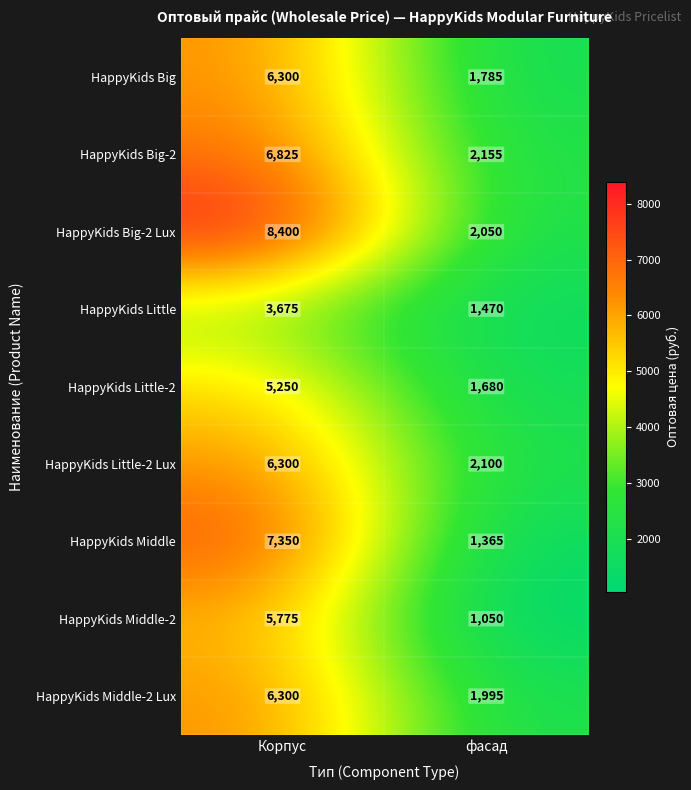

Reading left to right, list all the values displayed in this chart.

HappyKids Big: 6300	1785
HappyKids Big-2: 6825	2155
HappyKids Big-2 Lux: 8400	2050
HappyKids Little: 3675	1470
HappyKids Little-2: 5250	1680
HappyKids Little-2 Lux: 6300	2100
HappyKids Middle: 7350	1365
HappyKids Middle-2: 5775	1050
HappyKids Middle-2 Lux: 6300	1995